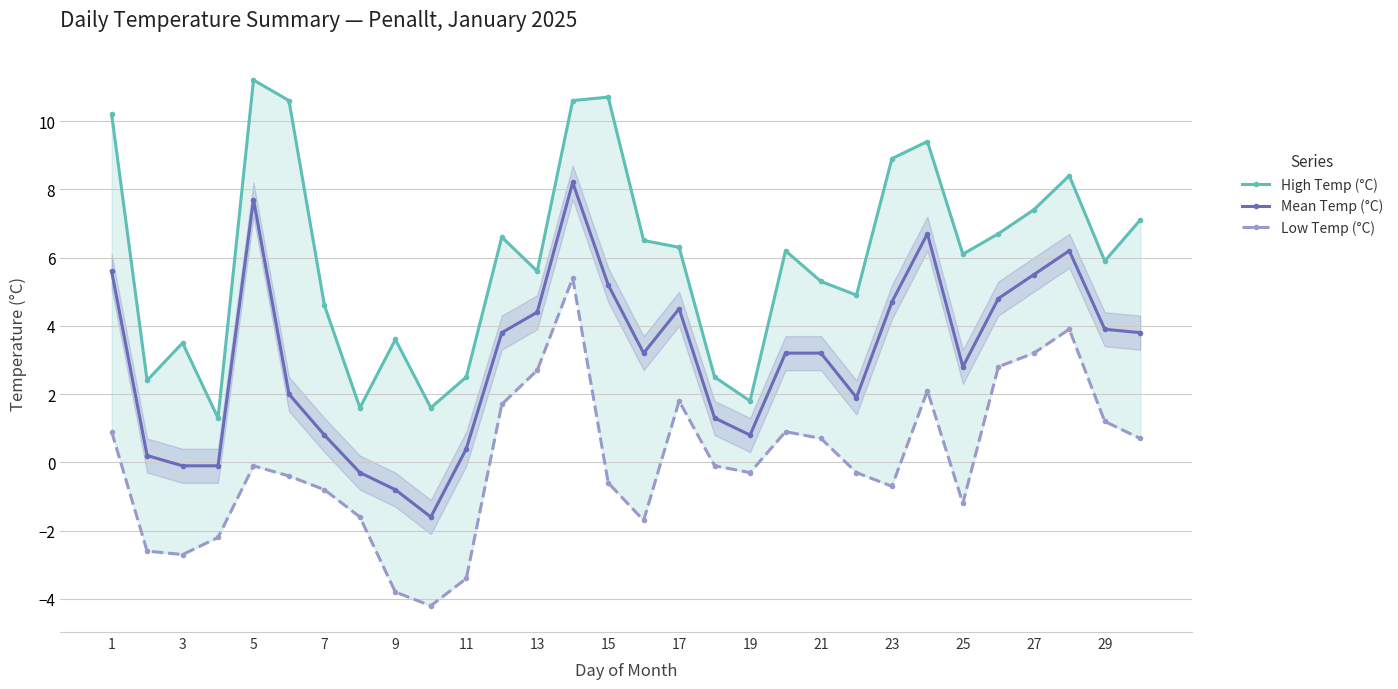

True or false: Mean Temp (°C) has a value of 1.5 at 29.

False